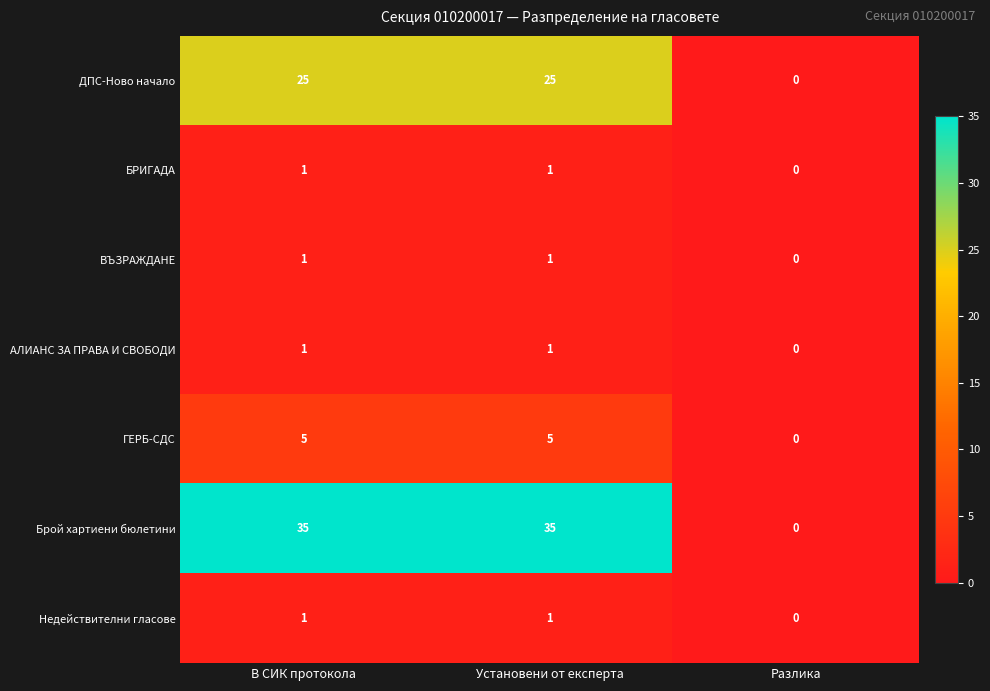

Between В СИК протокола and Разлика, which series saw the biggest shift?

Брой хартиени бюлетини